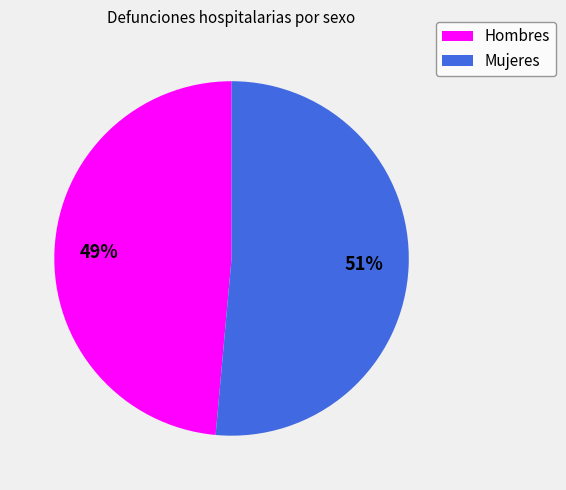

Is the sum of Mujeres and Hombres greater than half?

Yes